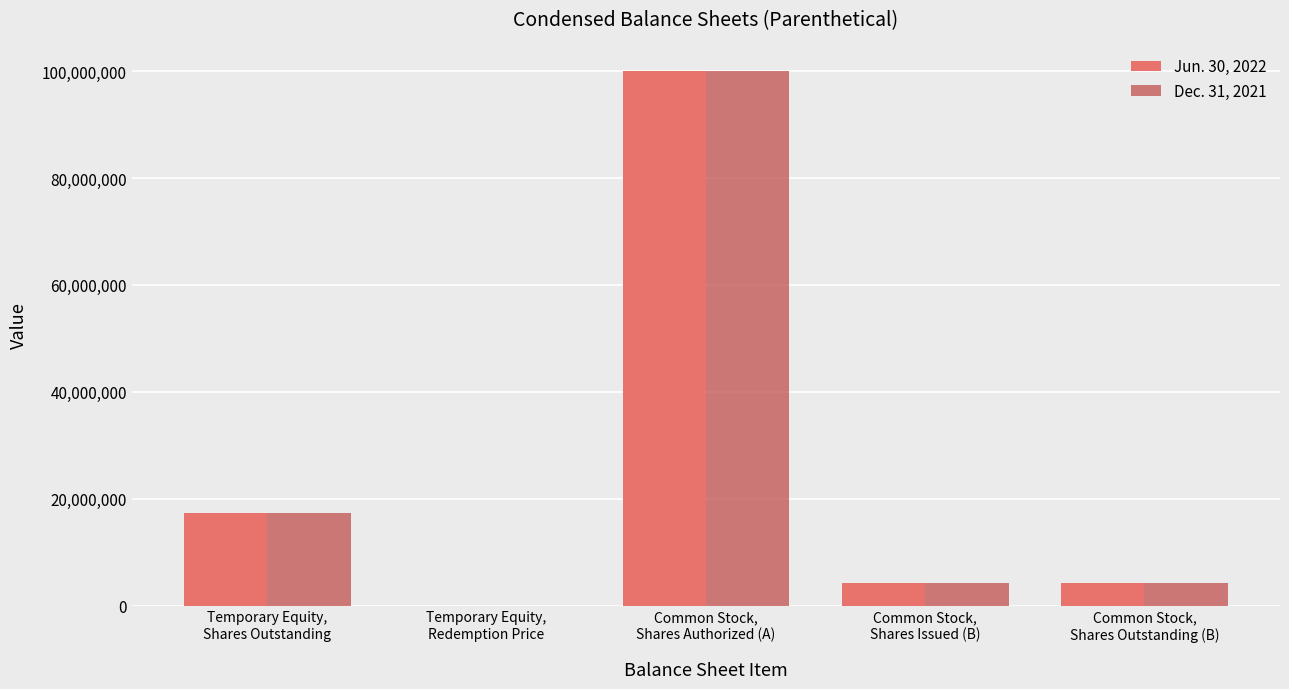

What is the sum of the Jun. 30, 2022 values at Common Stock,
Shares Issued (B) and Common Stock,
Shares Authorized (A)?

104312500.0